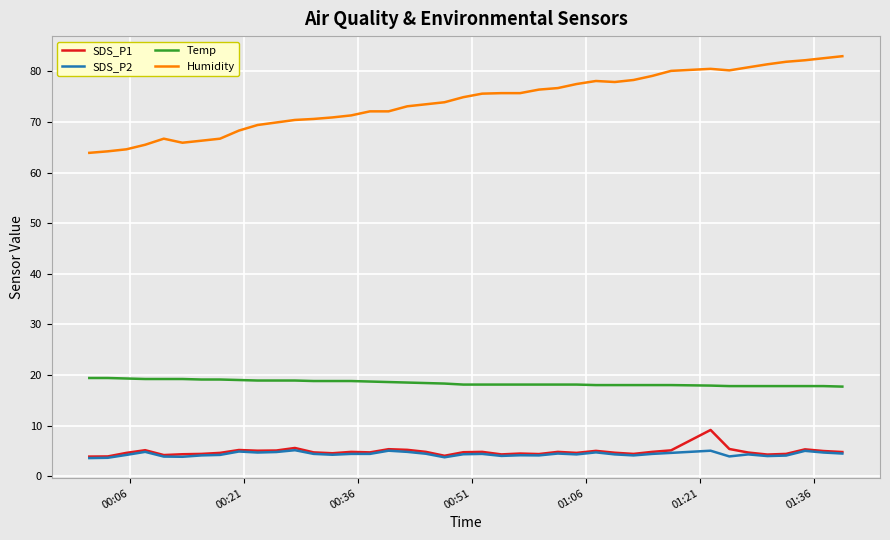

What is the smallest value displayed?

3.6